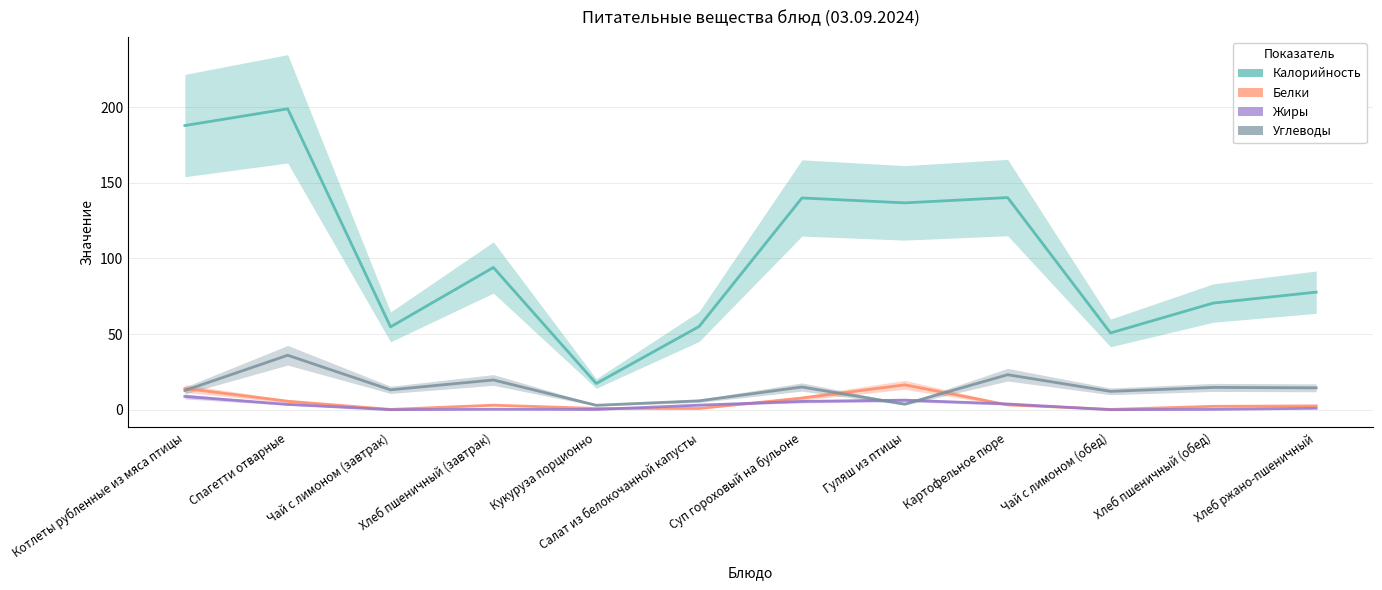

What is the difference between the maximum and second lowest values in the Белки series?

16.2